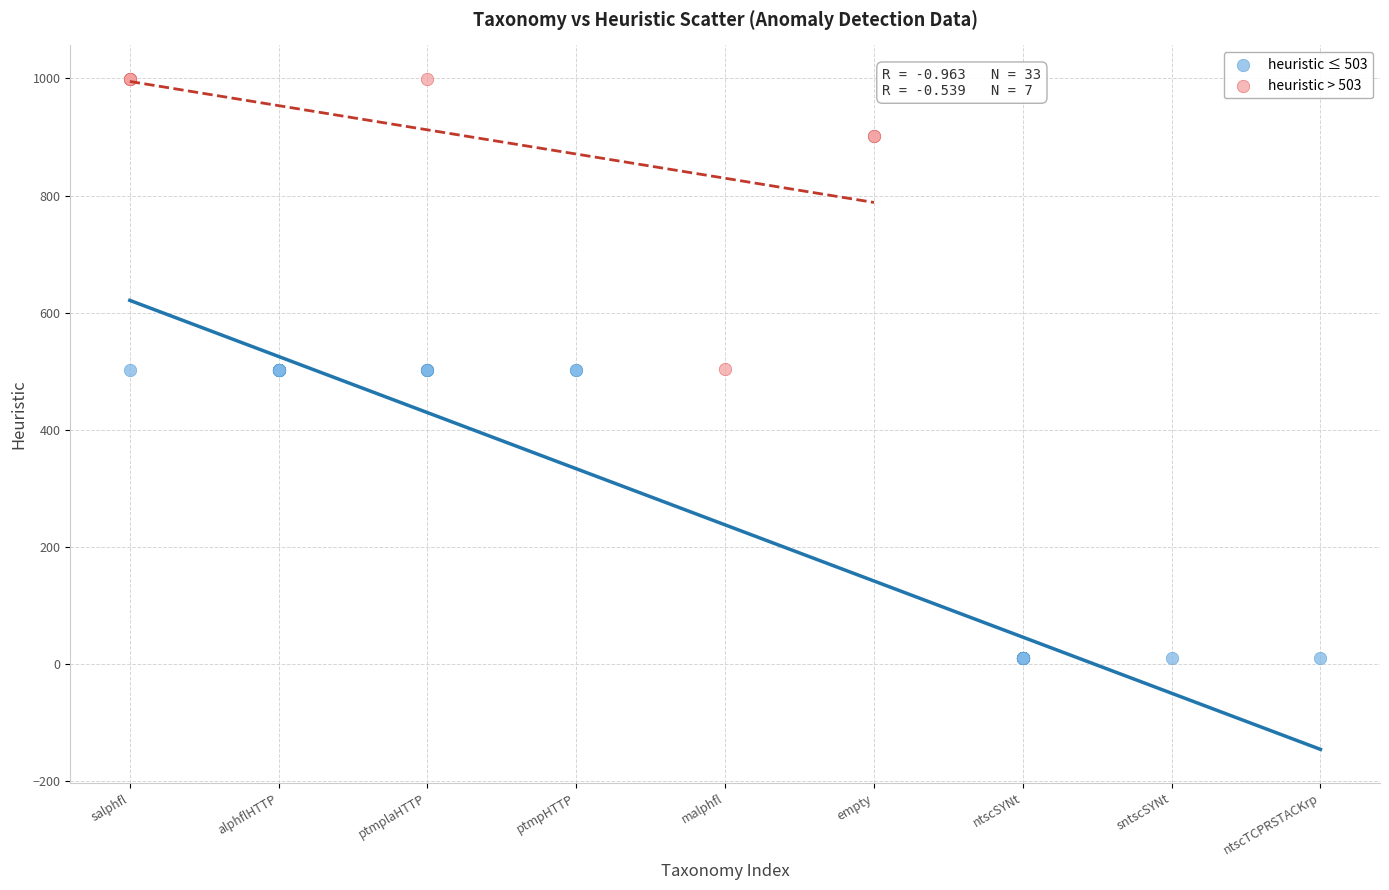

Which series contains the lowest Y value?

heuristic ≤ 503